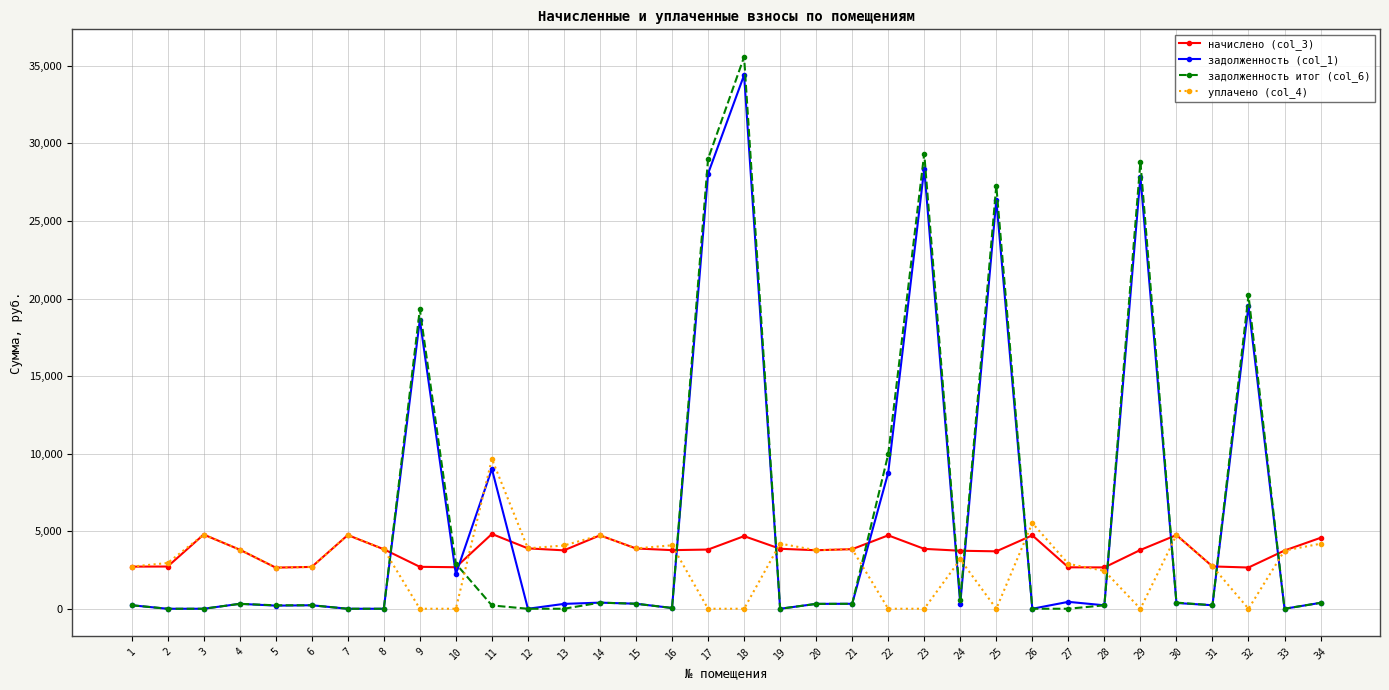

Does the chart display data point markers on the line(s)?

Yes